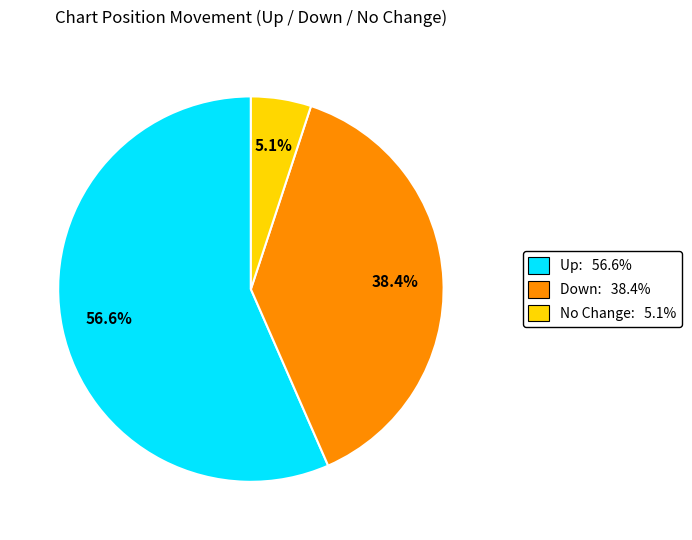

Does any single category account for the majority?

Yes